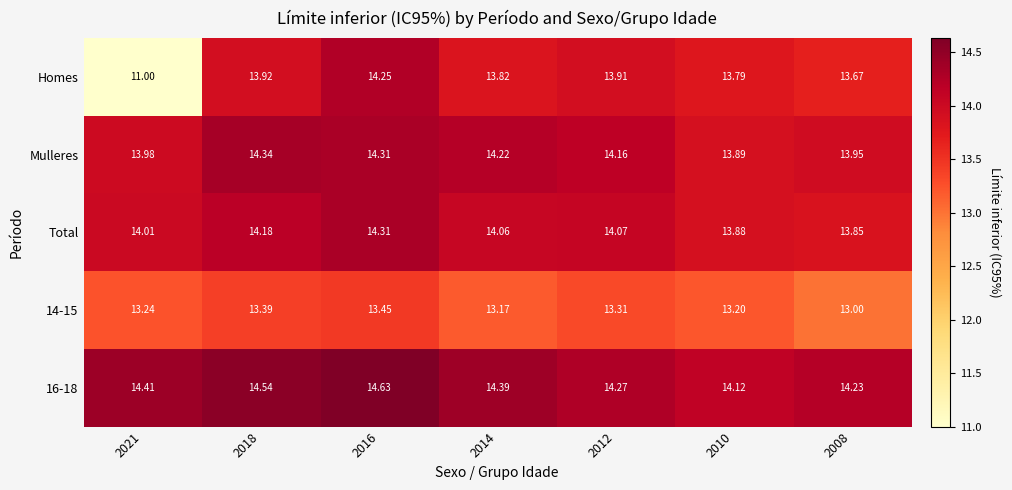

How many data points in Total are less than 14?

2